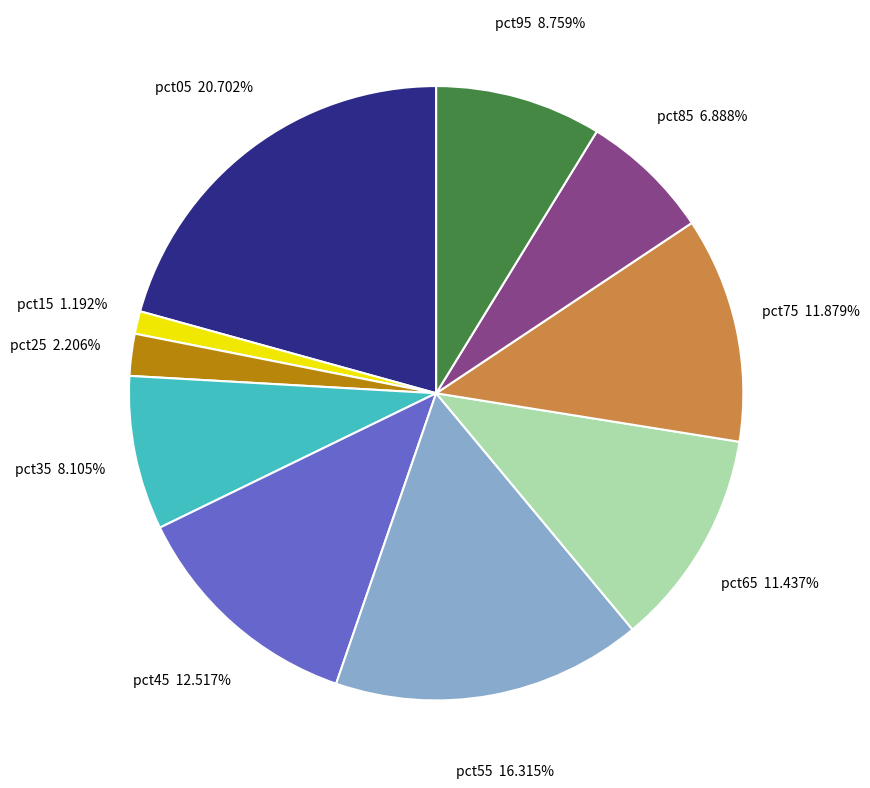

Does any single category account for the majority?

No